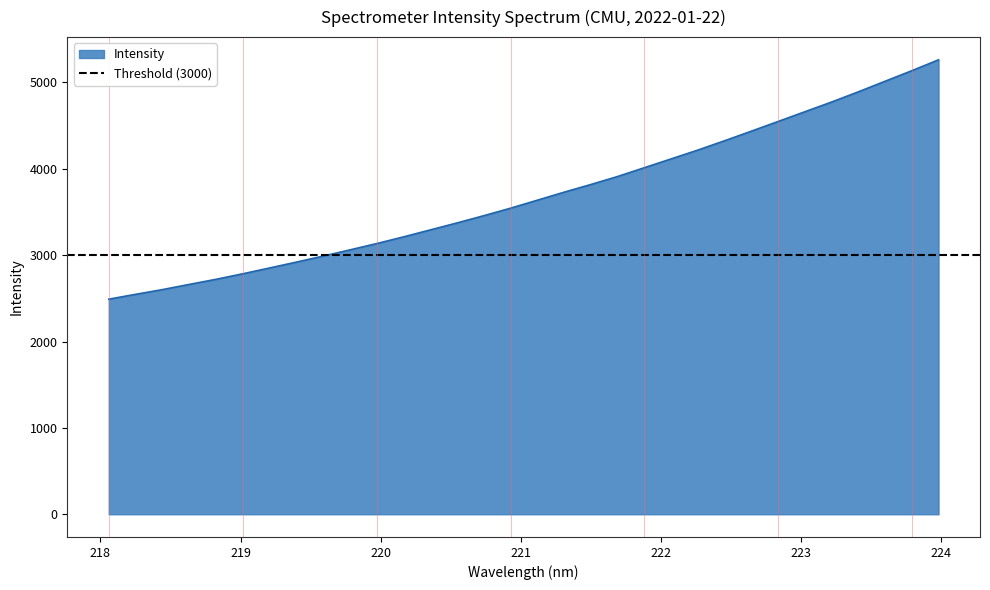

Reading right to left, what are all the values shown in this chart?

223.9802=5261.8	223.7895=5135.9	223.5987=5013.5	223.408=4891.3	223.2172=4773.0	223.0264=4660.5	222.8355=4547.8	222.6447=4435.7	222.4538=4324.7	222.263=4216.7	222.0721=4114.5	221.8812=4012.7	221.6902=3910.7	221.4993=3818.0	221.3083=3729.0	221.1174=3636.3	220.9264=3543.9	220.7354=3456.9	220.5444=3373.1	220.3533=3292.2	220.1623=3211.4	219.9712=3134.2	219.7801=3061.0	219.589=2989.2	219.3979=2919.5	219.2067=2851.4	219.0156=2784.2	218.8244=2720.2	218.6332=2661.1	218.442=2601.1	218.2508=2546.5	218.0596=2490.5